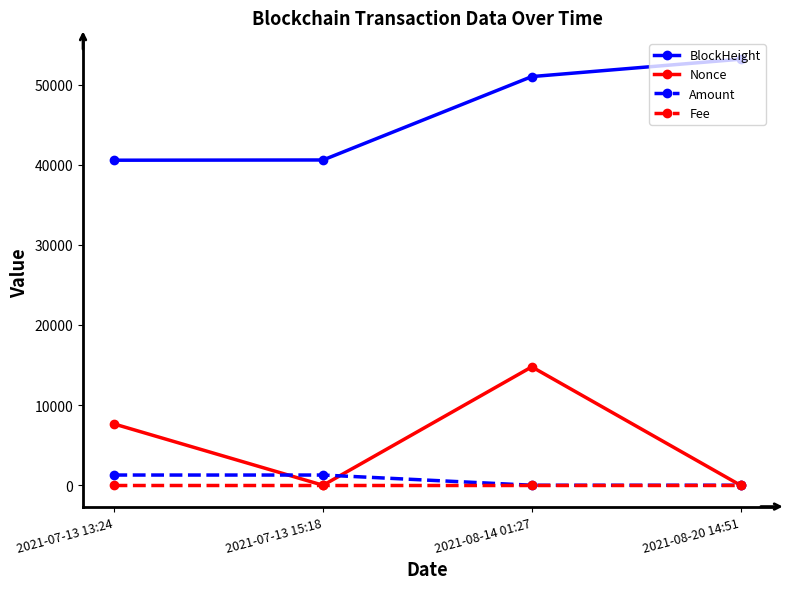

The Fee series shows 0.0 at 2021-07-13 13:24. True or false?

True